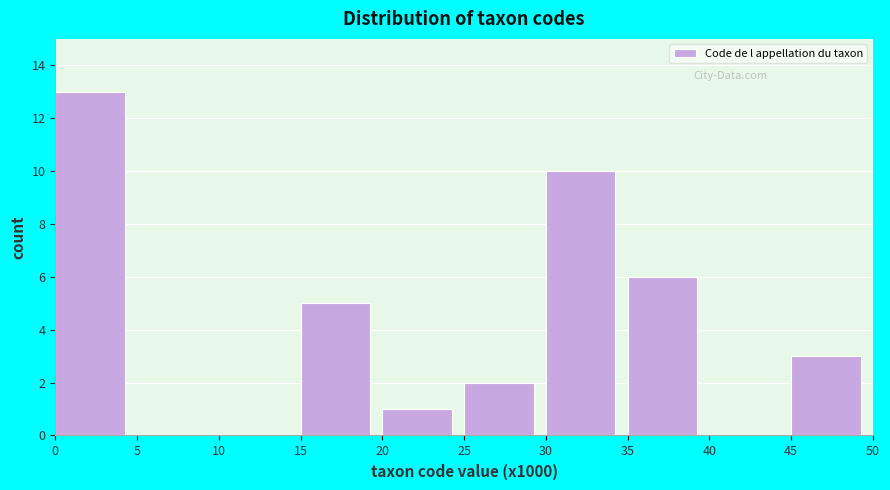

Reading right to left, what are all the values shown in this chart?

45=3	40=0	35=6	30=10	25=2	20=1	15=5	10=0	5=0	0=13